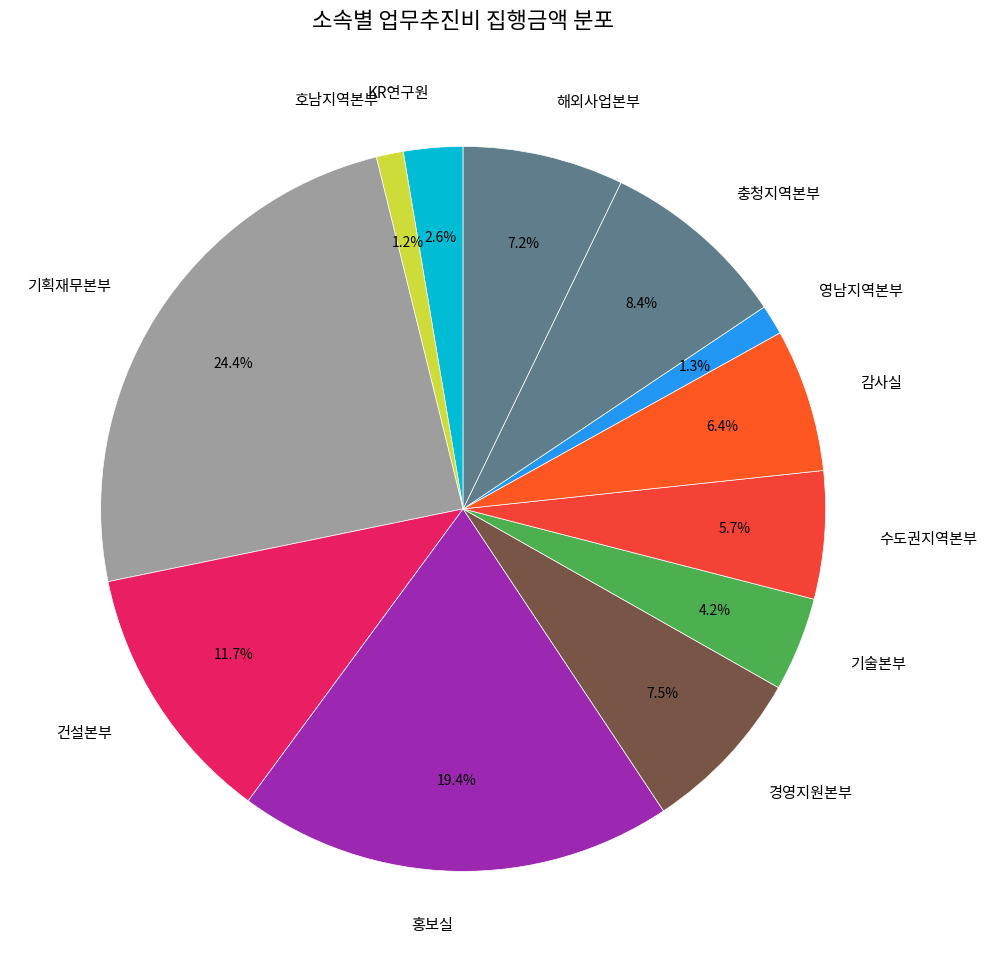

Combined, do 기술본부 and 경영지원본부 account for over 50%?

No